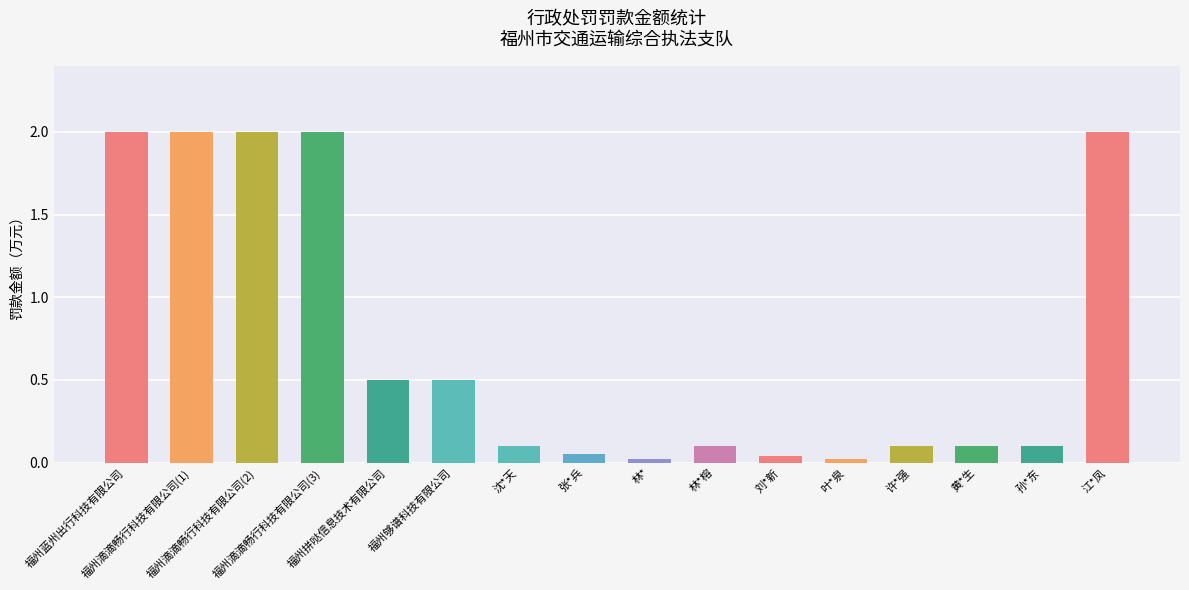

Are the bars horizontal?

No